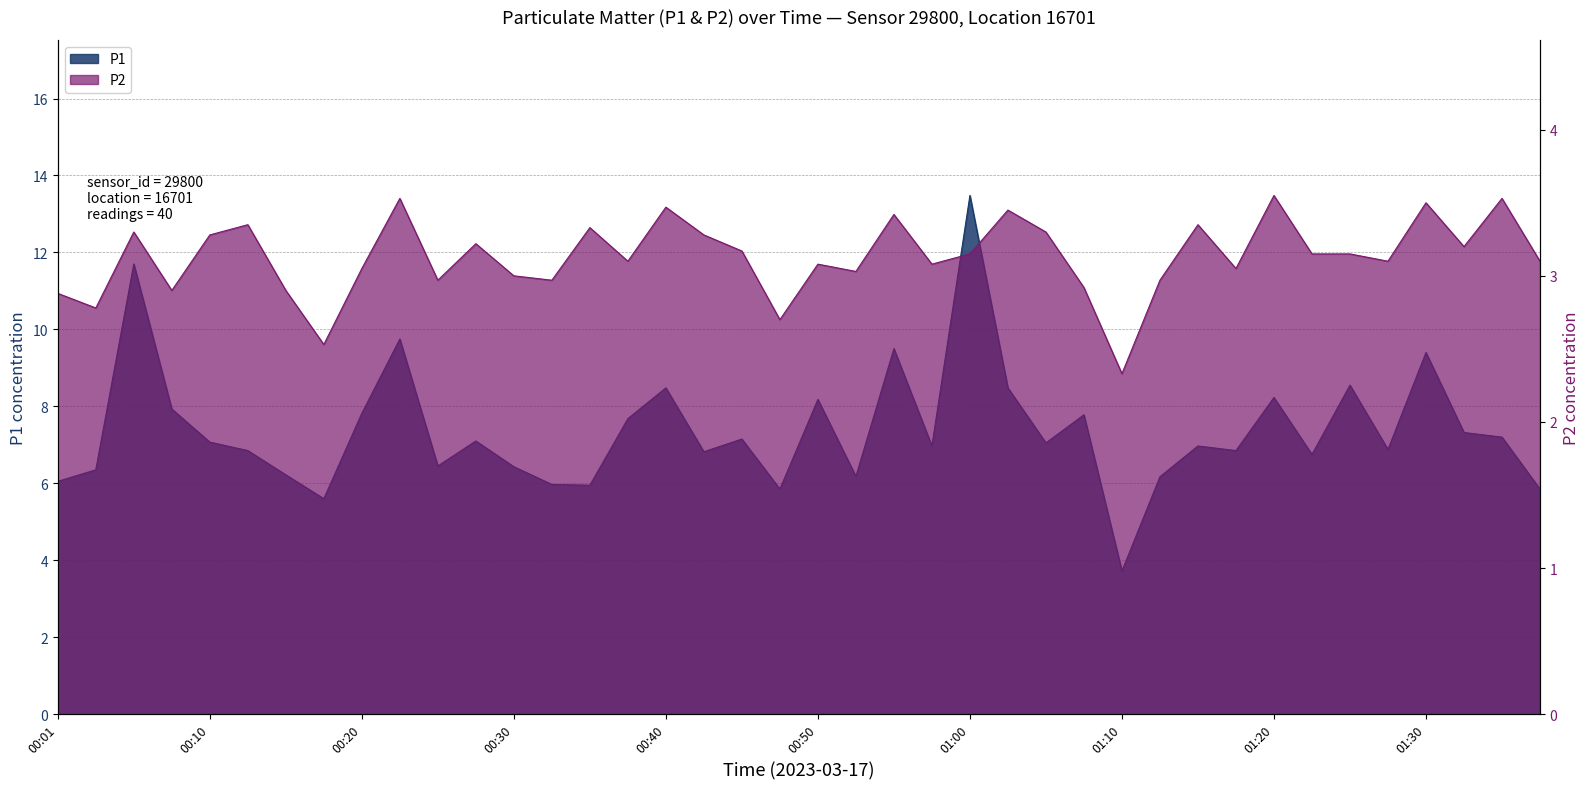

Which series has the largest range (max minus min)?

P1